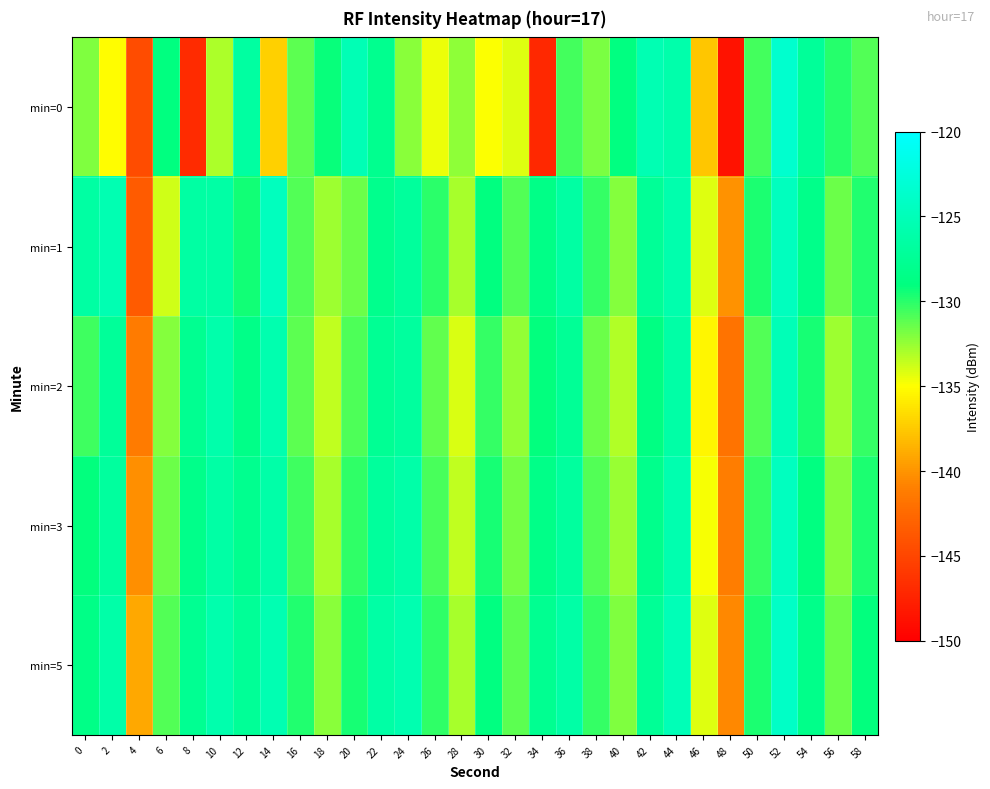

Rank the series by their maximum value, from lowest to highest.

min=2, min=1, min=3, min=5, min=0